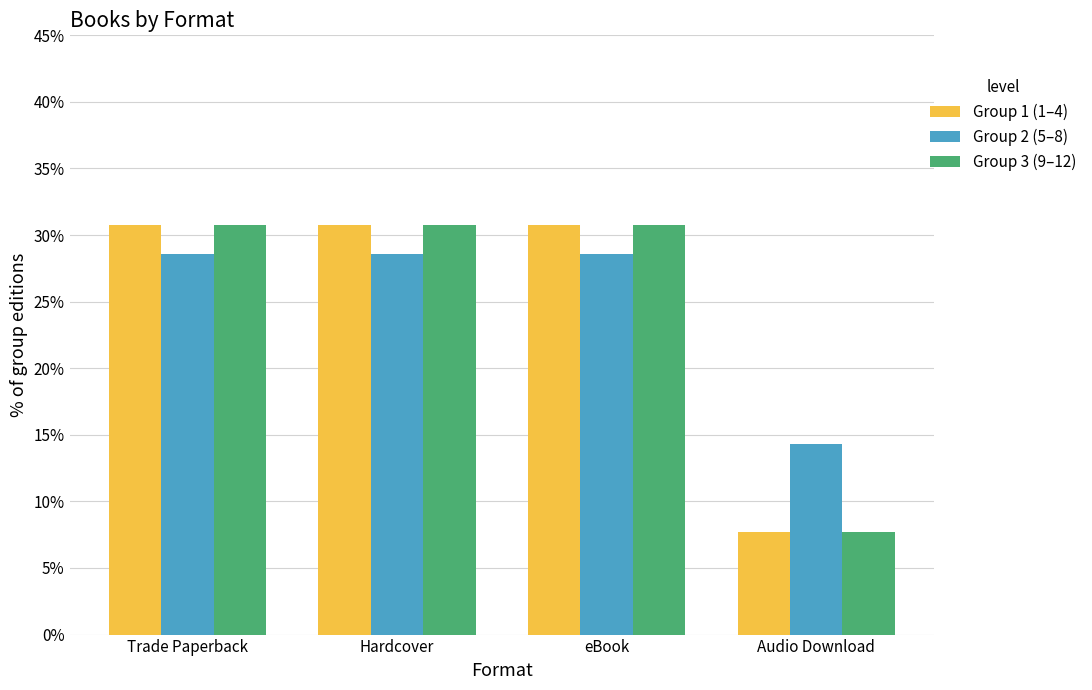

What is the total value across all series at eBook?

90.1